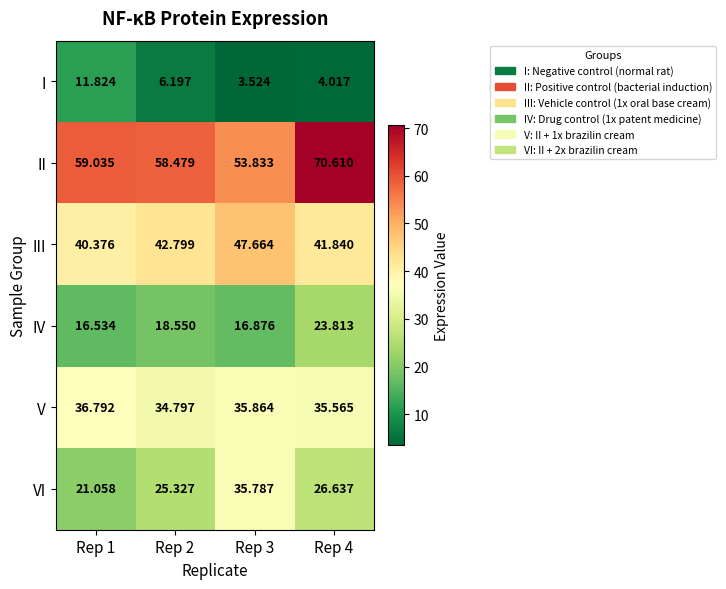

What is the difference between the highest and lowest values at Rep 3?

50.3